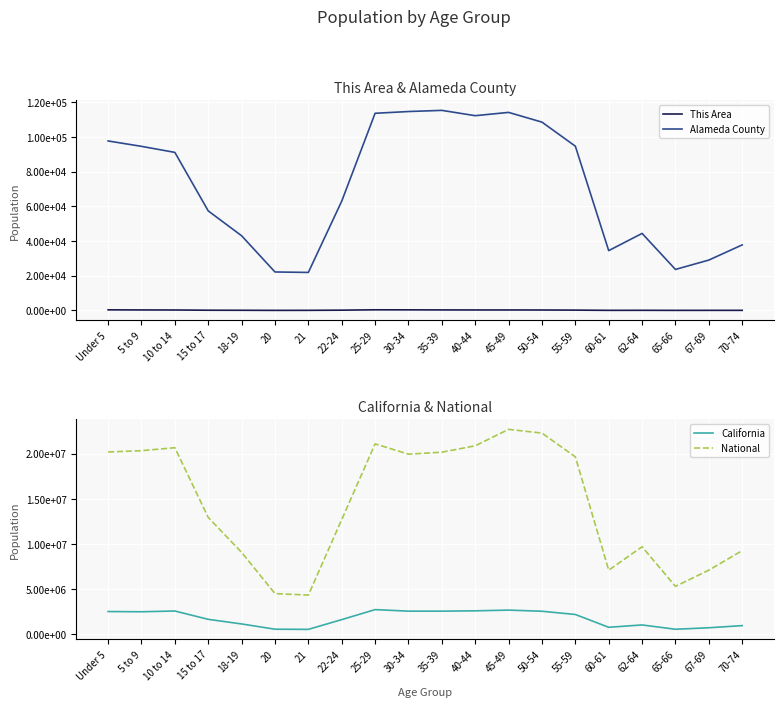

At which label does California reach its minimum?

21